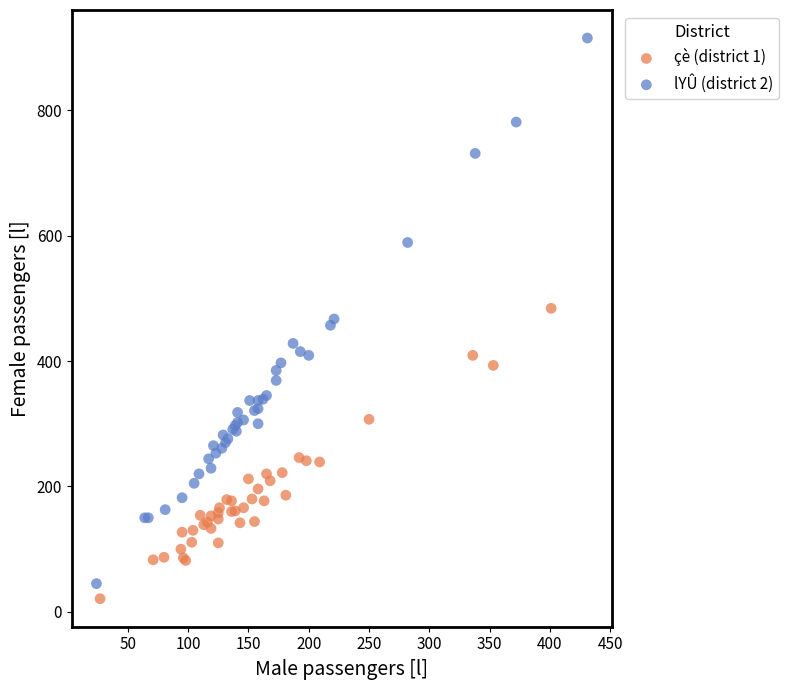

Which series contains the highest Y value?

lYÛ (district 2)